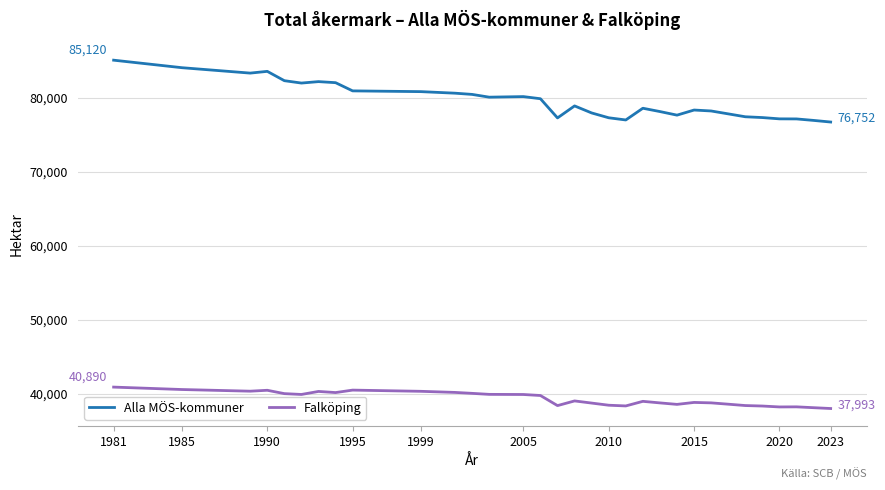

Does the chart have visible grid lines?

Yes